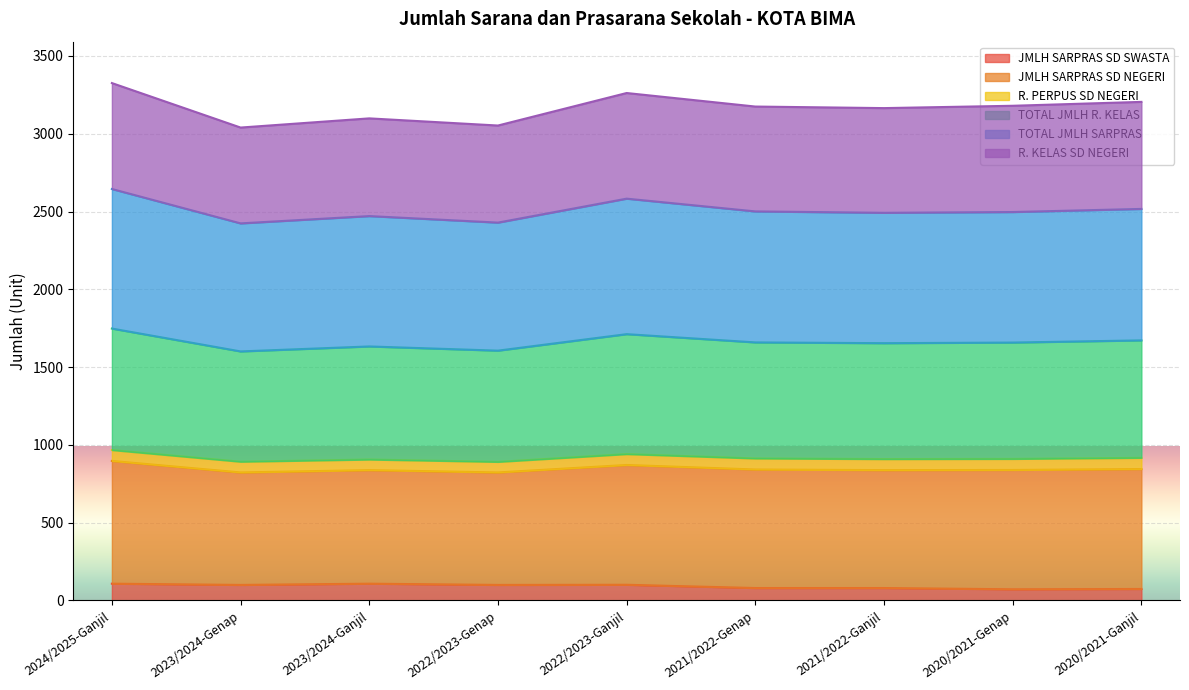

Is it true that JMLH SARPRAS SD SWASTA equals 80 at 2021/2022-Ganjil?

True